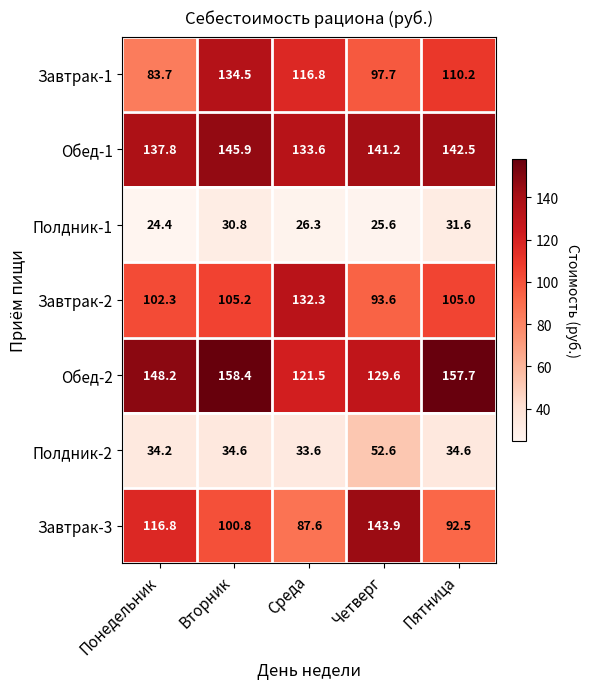

What is the minimum value shown in the chart?

24.4